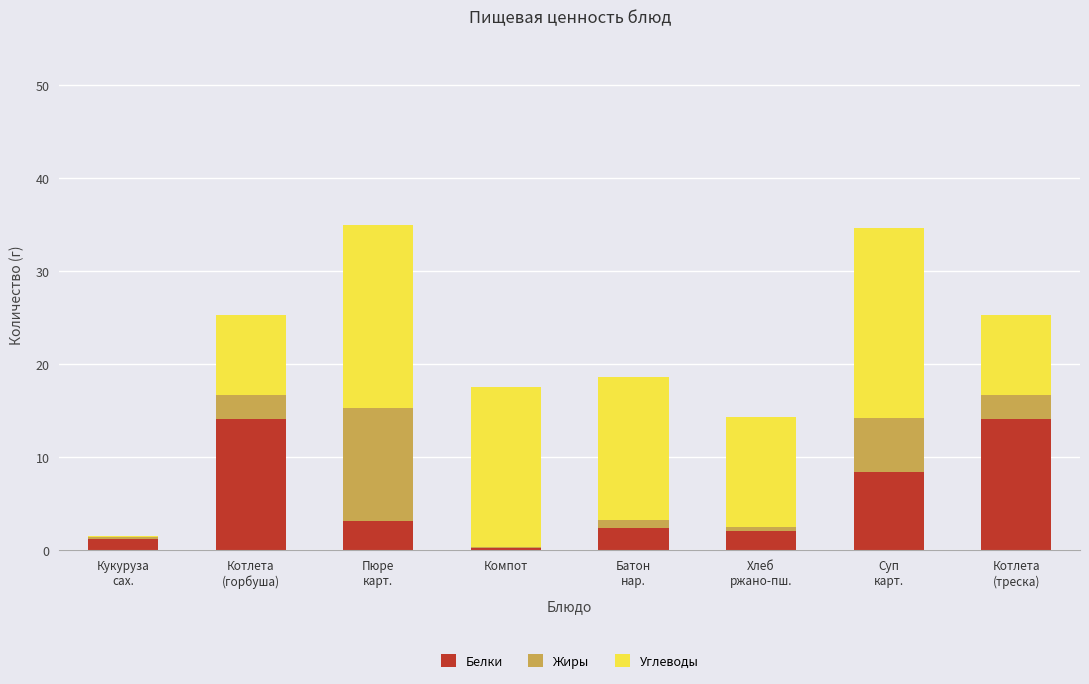

What is the maximum value for Белки?

14.1